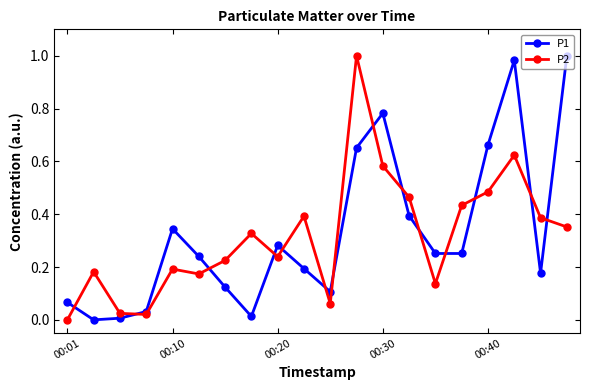

How many times do P2 and P1 cross each other?

14